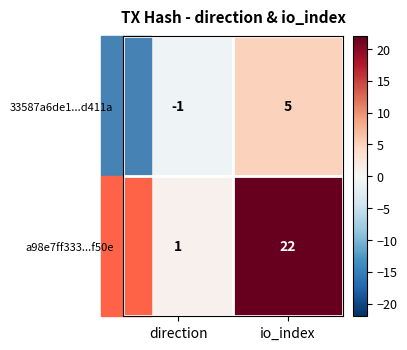

At which label is 33587a6de1...d411a closest to 2?

direction